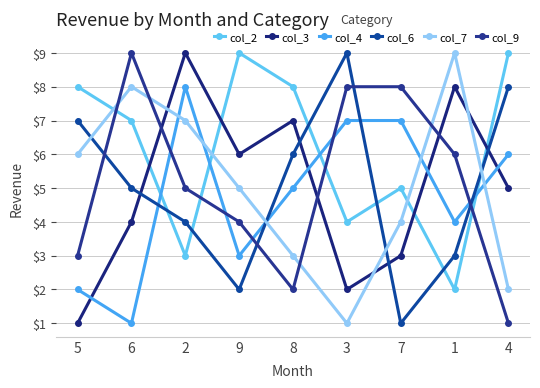

Count the col_3 values in the range 3 to 7.

5